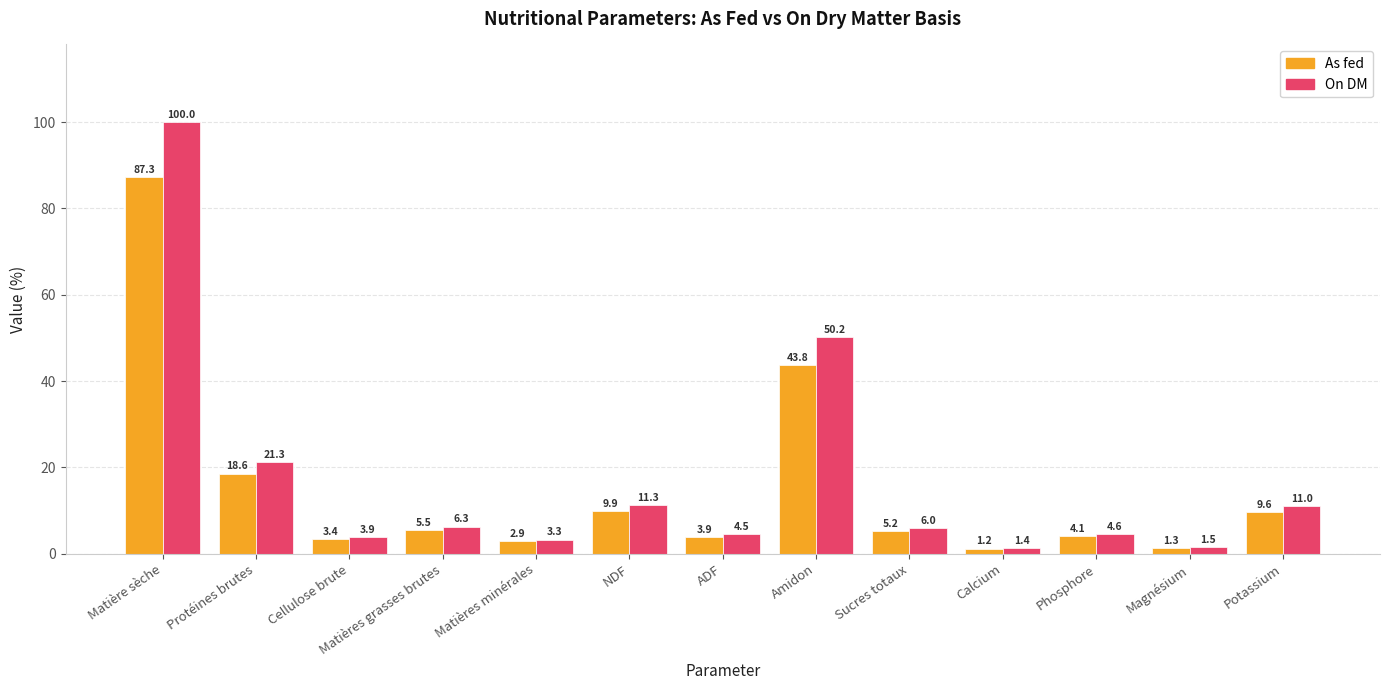

How many categories are shown in the chart?

13